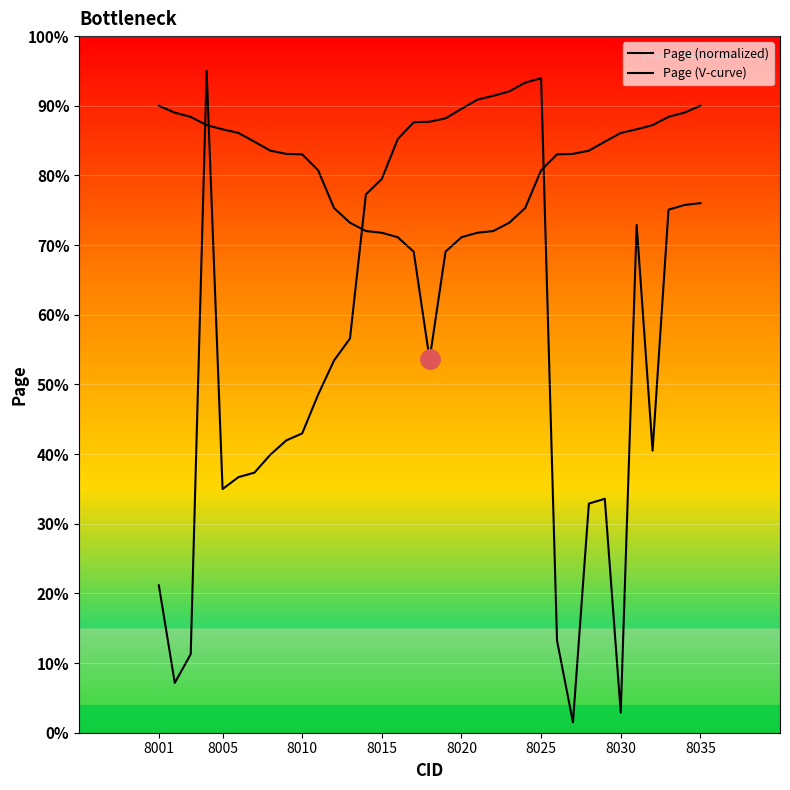

Count the number of data series in this chart.

2